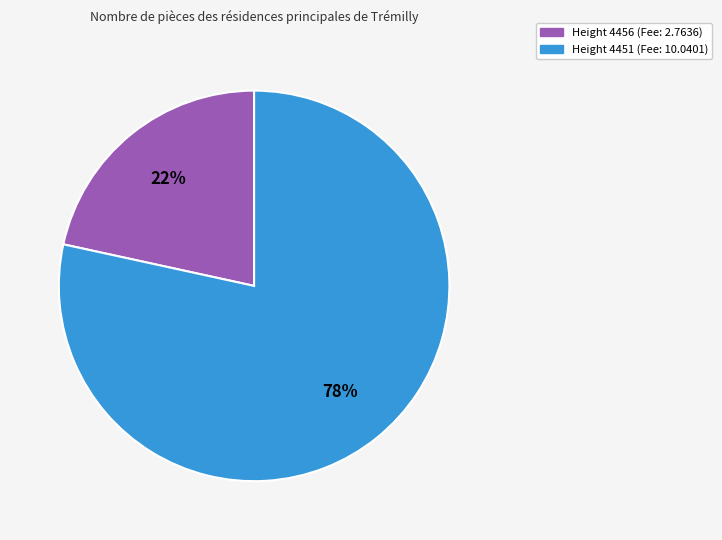

To the nearest percent, what is the average slice percentage?

50%